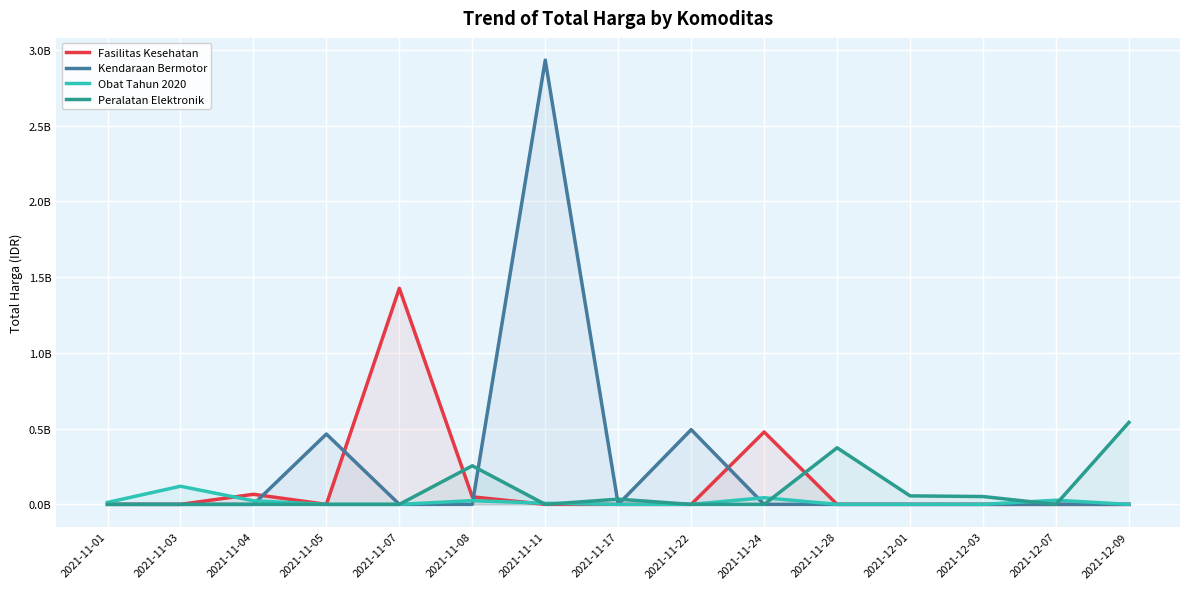

Which series has the largest total across all categories?

Kendaraan Bermotor